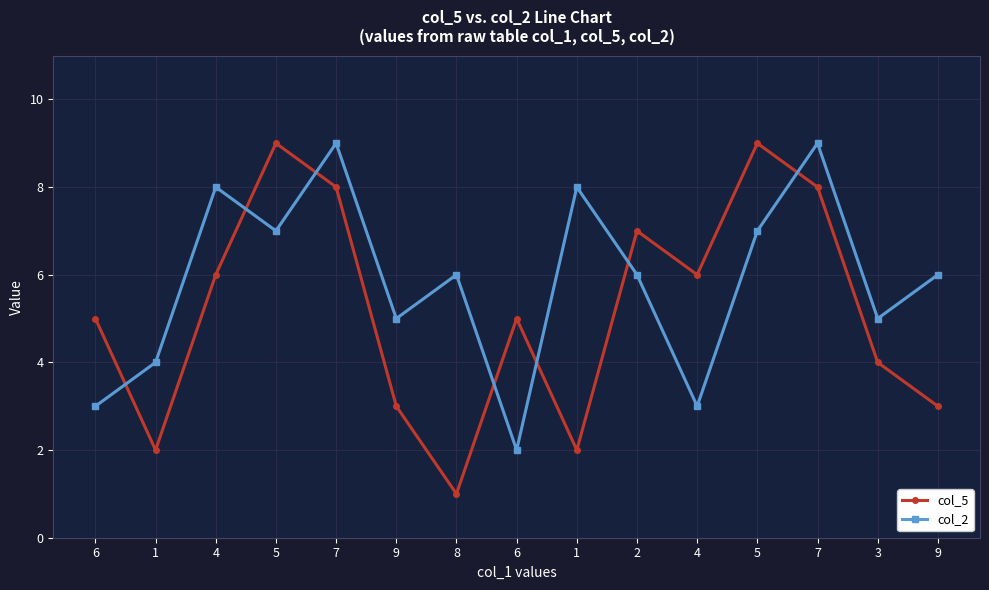

Does the chart have visible grid lines?

Yes